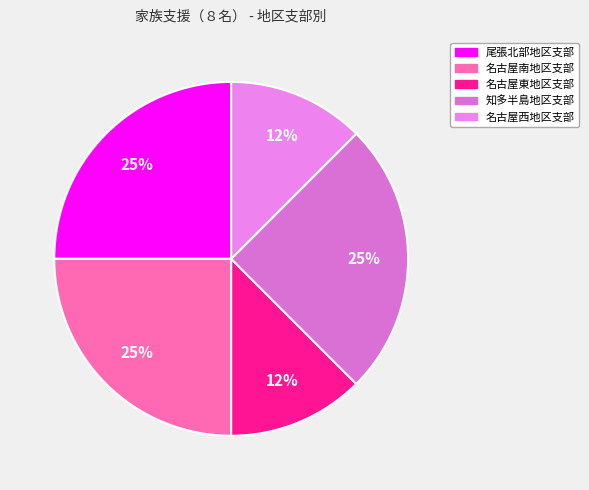

True or false: 名古屋西地区支部 accounts for 12% of the total.

True